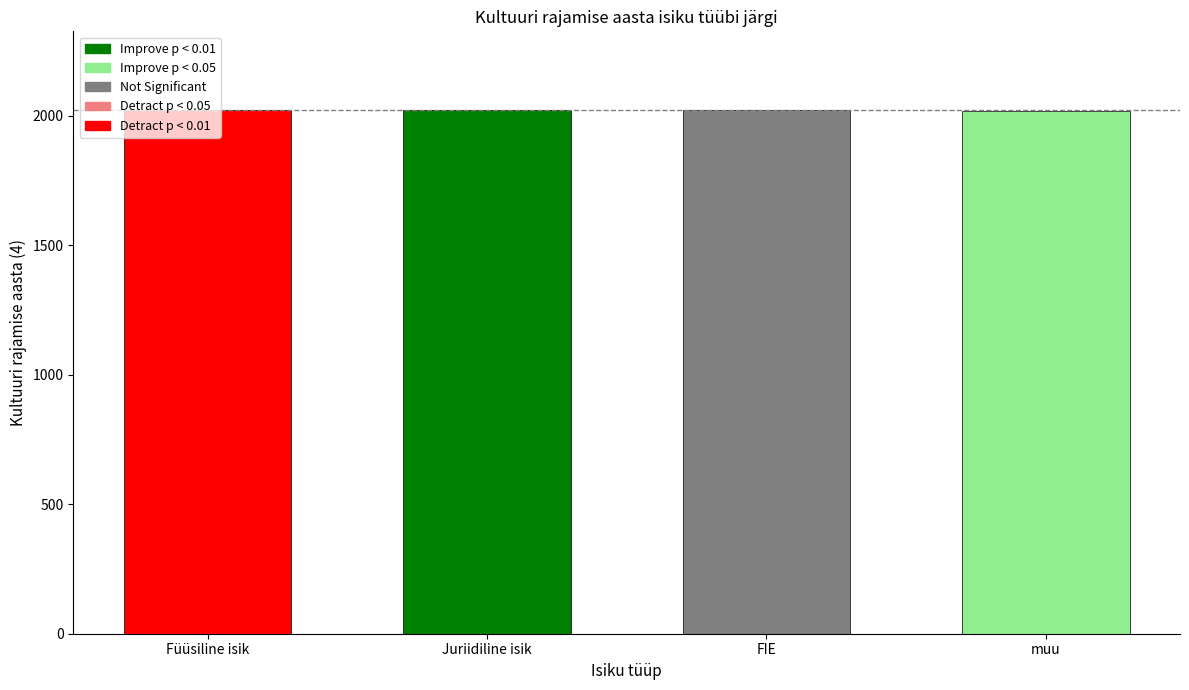

What is the smallest value displayed?

2020